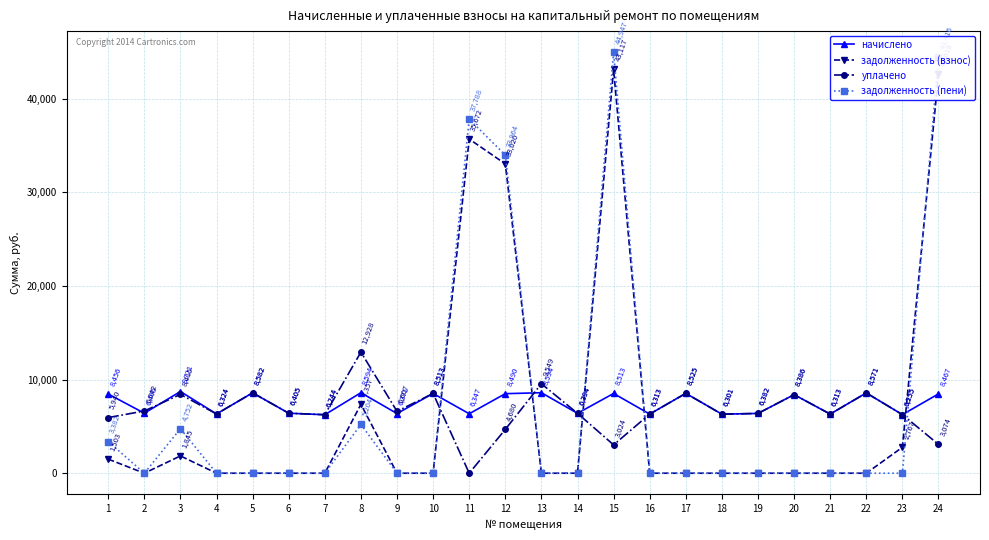

What are all the series names shown in the legend?

начислено, задолженность (взнос), уплачено, задолженность (пени)